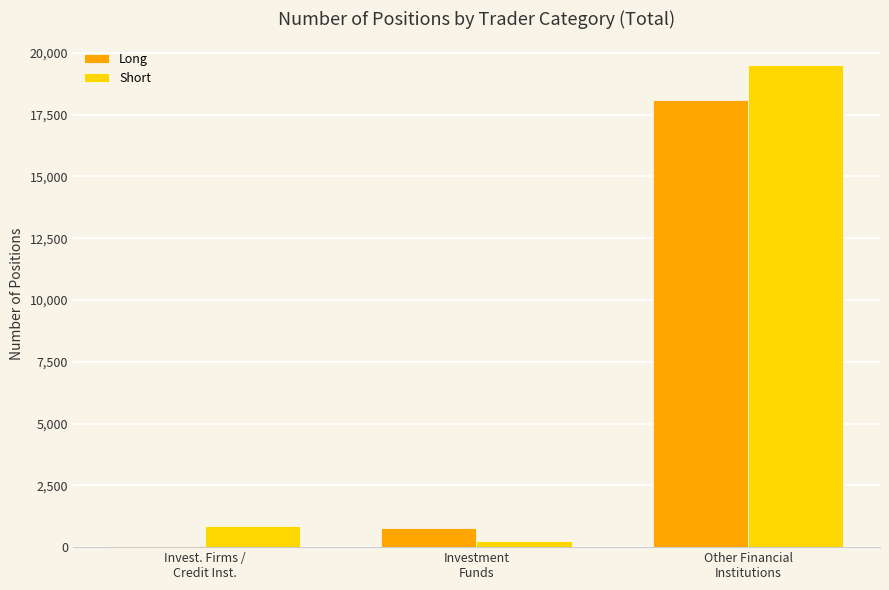

True or false: Short has a value of 19489 at Other Financial
Institutions.

True